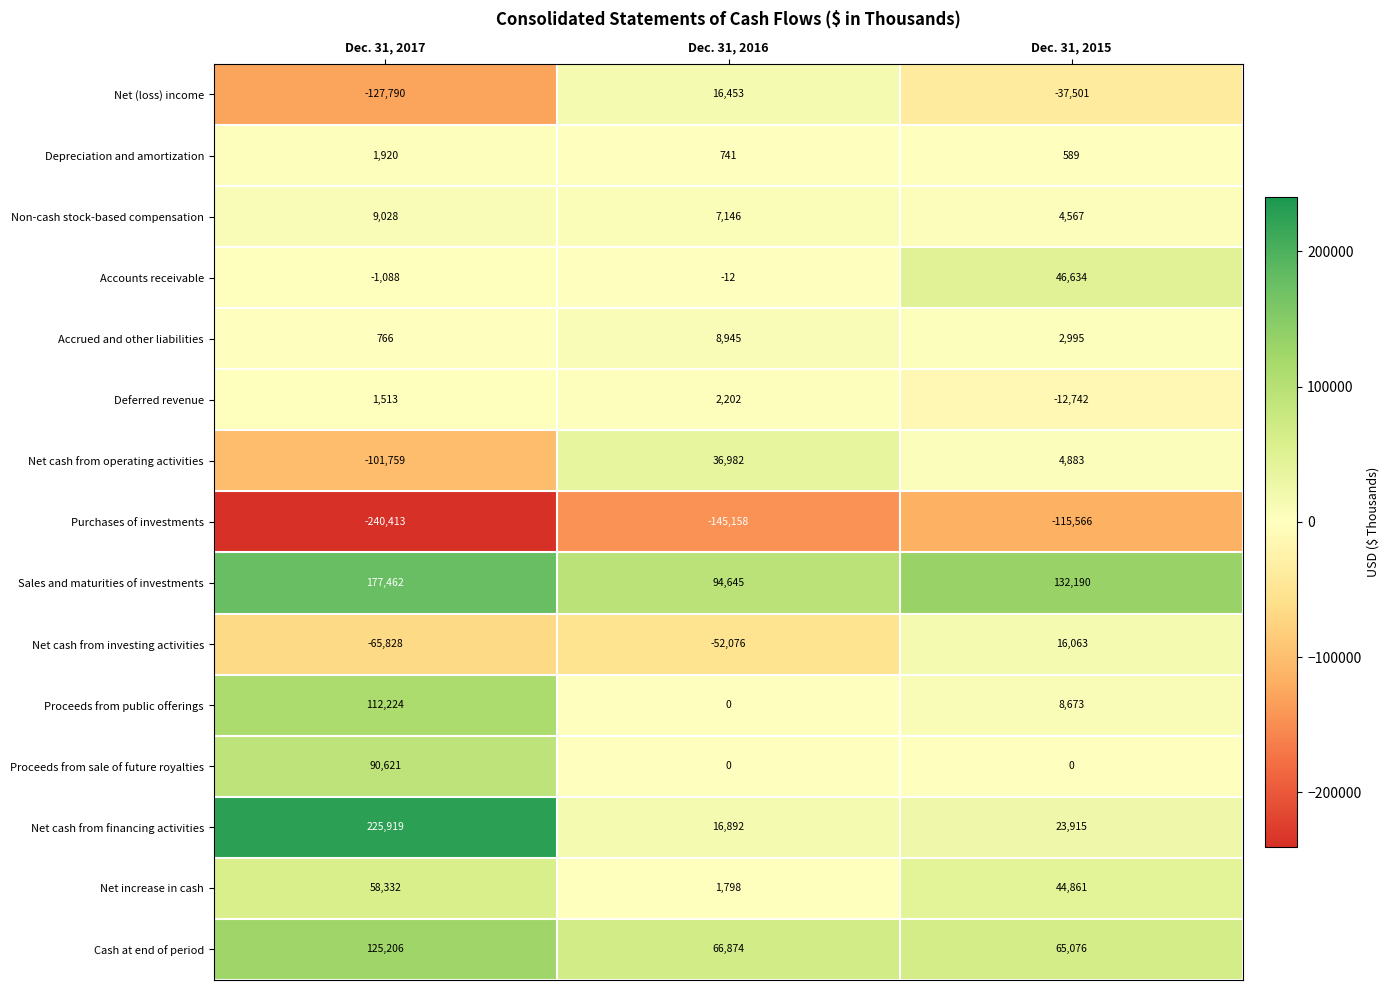

Rank the series by their maximum value, from highest to lowest.

Net cash from financing activities, Sales and maturities of investments, Cash at end of period, Proceeds from public offerings, Proceeds from sale of future royalties, Net increase in cash, Accounts receivable, Net cash from operating activities, Net (loss) income, Net cash from investing activities, Non-cash stock-based compensation, Accrued and other liabilities, Deferred revenue, Depreciation and amortization, Purchases of investments